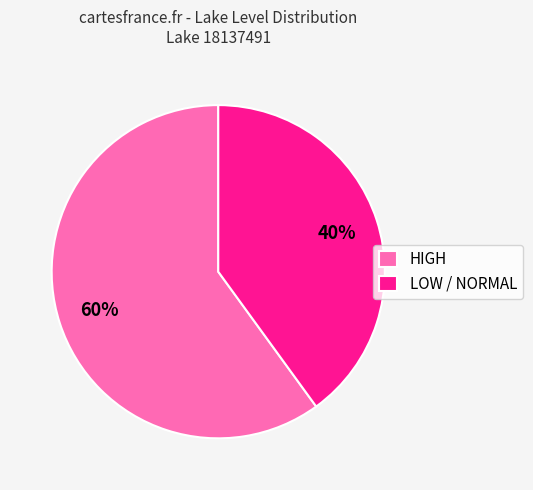

True or false: HIGH accounts for 60% of the total.

True